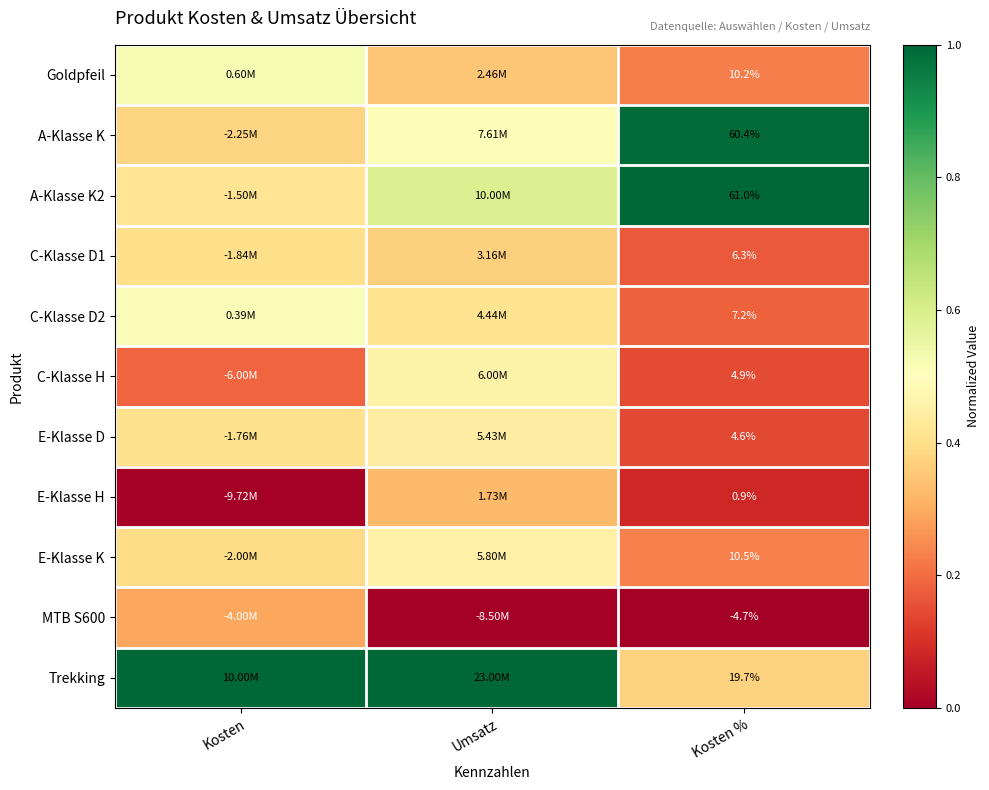

Is it true that A-Klasse K equals 0.1 at Kosten?

False